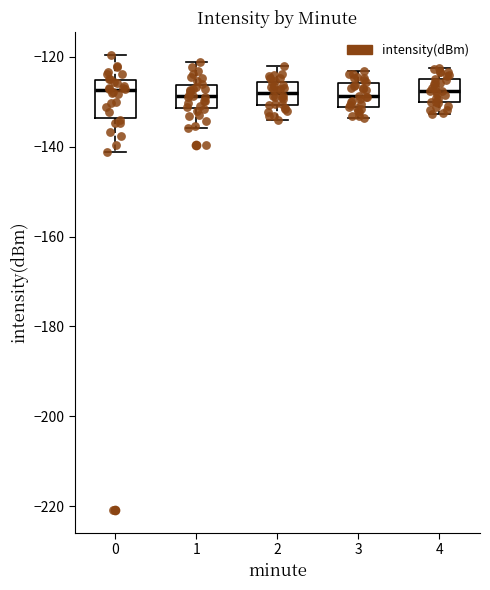

Reading left to right, read every box against the y-axis: the position of its median line, the range the box covers, and the ends of its whiskers. The values are not printed on the chart, so give them approximately, as read against the axis.

0: median -128, box -134 to -126, whiskers -142 to -120
1: median -128, box -132 to -126, whiskers -136 to -122
2: median -128, box -130 to -126, whiskers -134 to -122
3: median -128, box -132 to -126, whiskers -134 to -124
4: median -128, box -130 to -126, whiskers -132 to -122